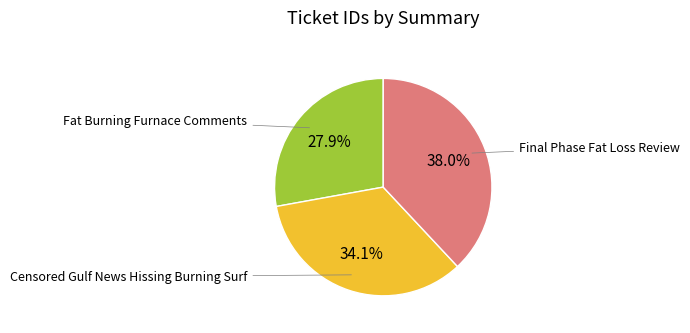

Does any single category account for the majority?

No